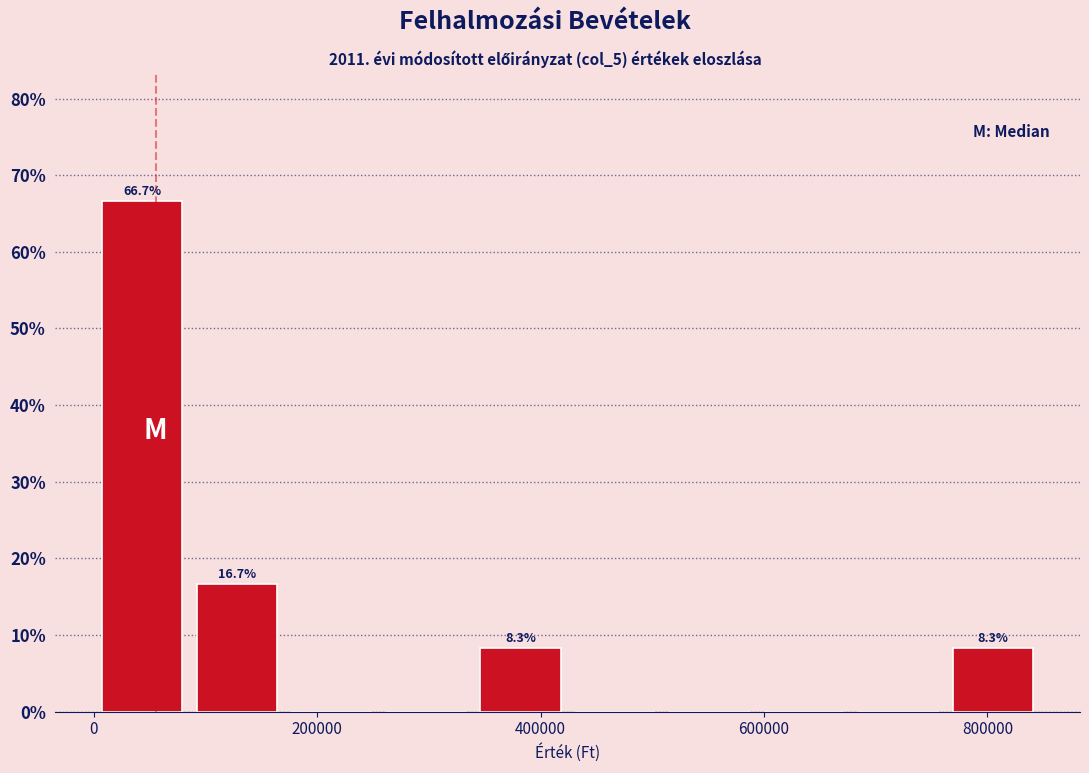

Over which range of the x-axis is the bar tallest?

0 to 80000